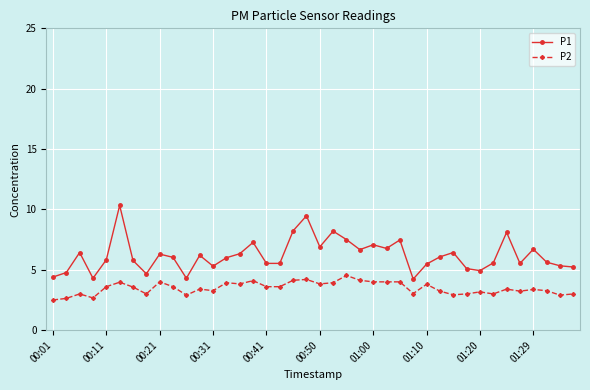

True or false: P2 has more than 2 interior local peaks.

True